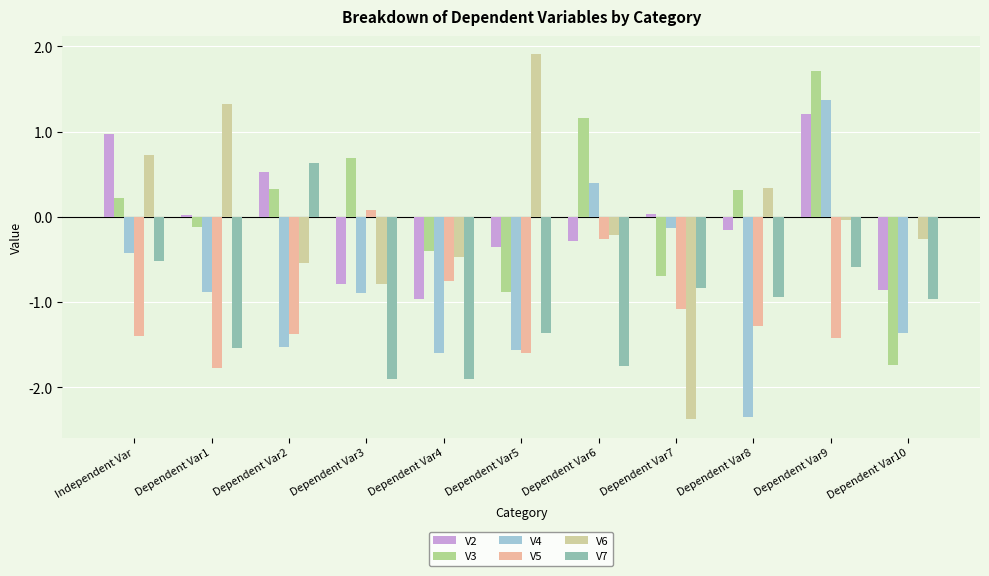

What position from the left is Dependent Var2?

3